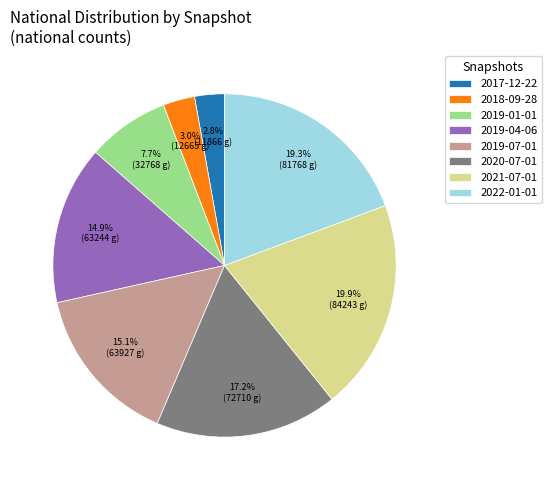

Does 2020-07-01 represent more than half of the total?

No